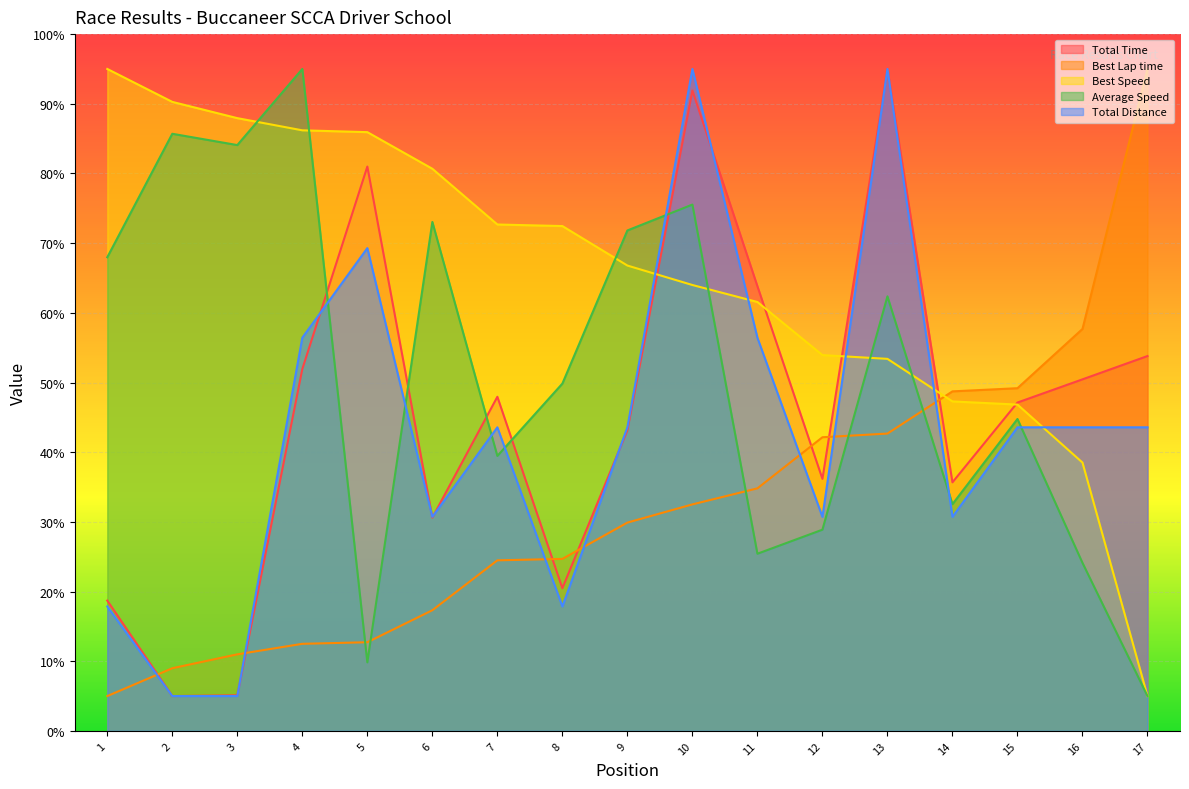

What is the average value of the Best Speed series?

65.2